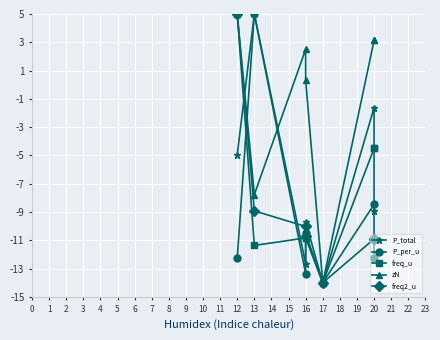

Which series changed the most between 16 and 20?

freq_u